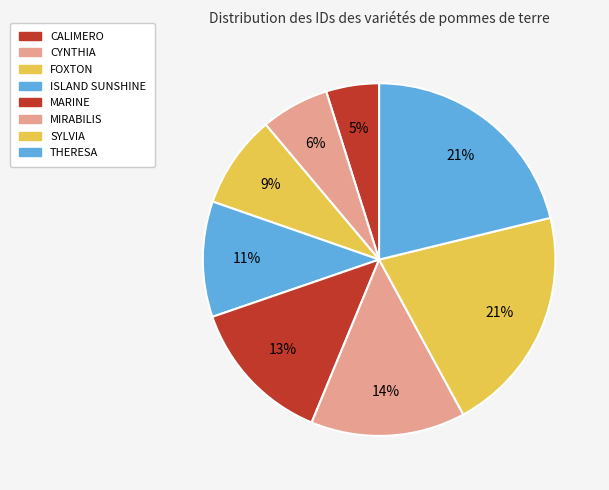

The FOXTON slice represents 9% of the pie. True or false?

True